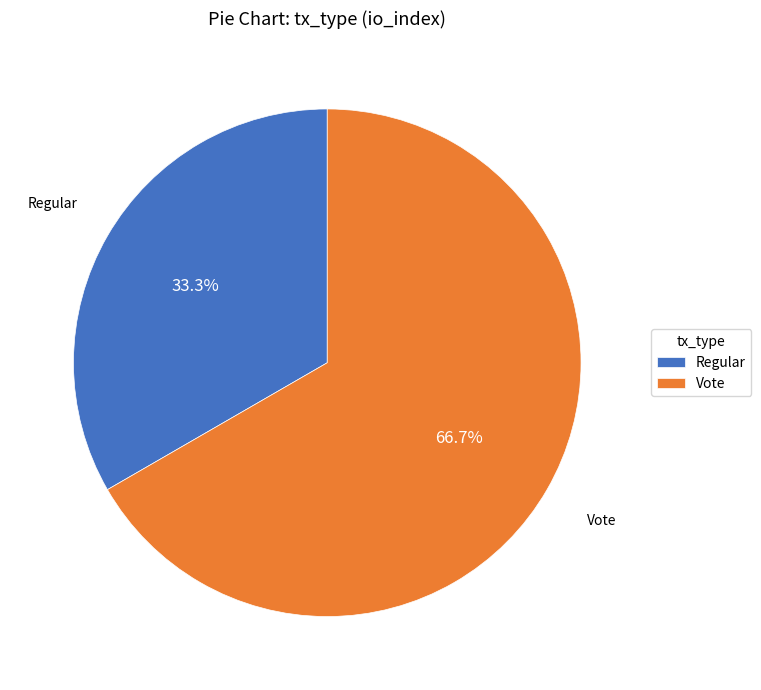

How many slices are in this pie chart?

2